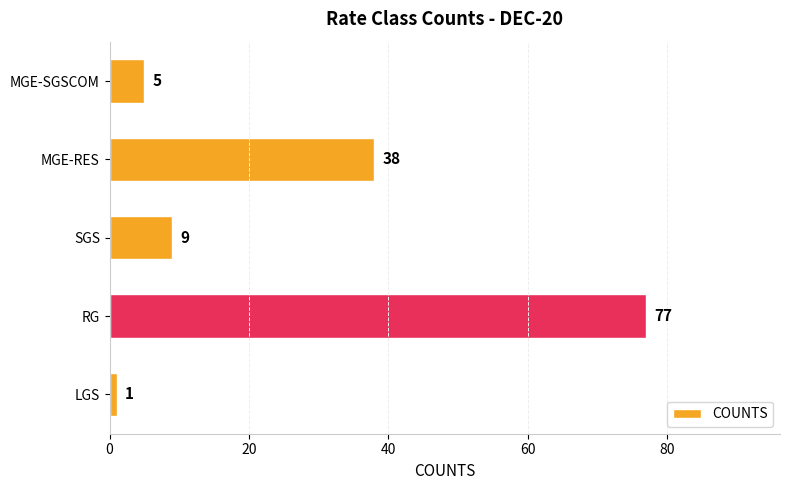

What is the average value?

26